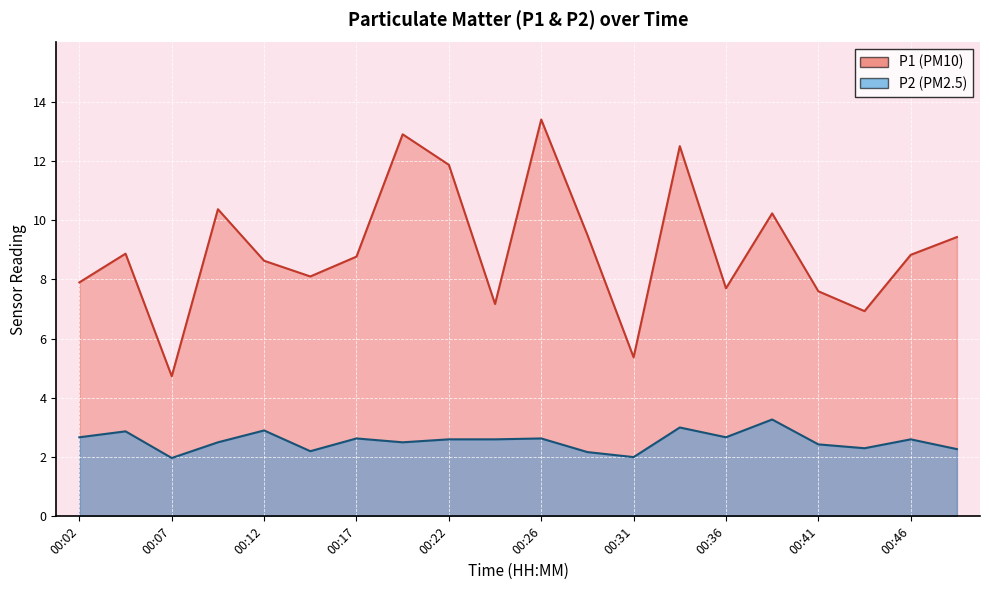

Rank the series by their average value, from lowest to highest.

P2, P1